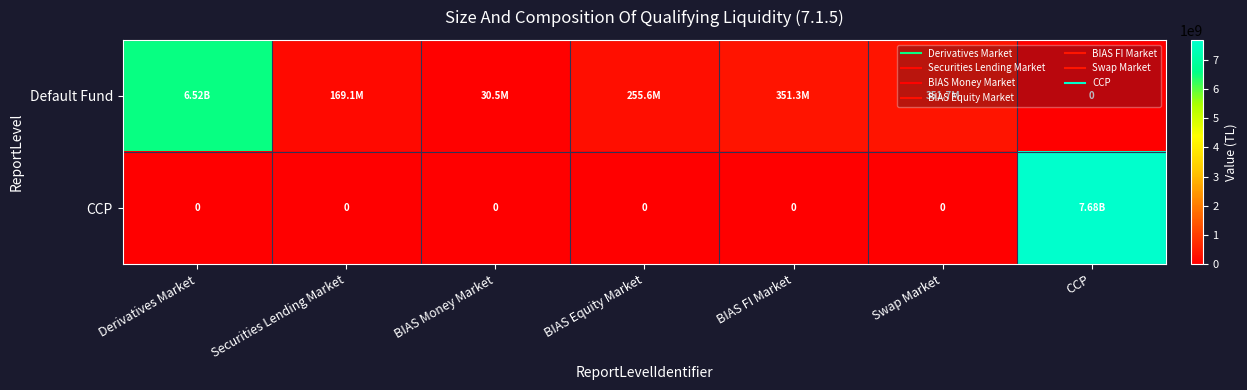

Where is Default Fund nearest to the value 3262033596?

Swap Market